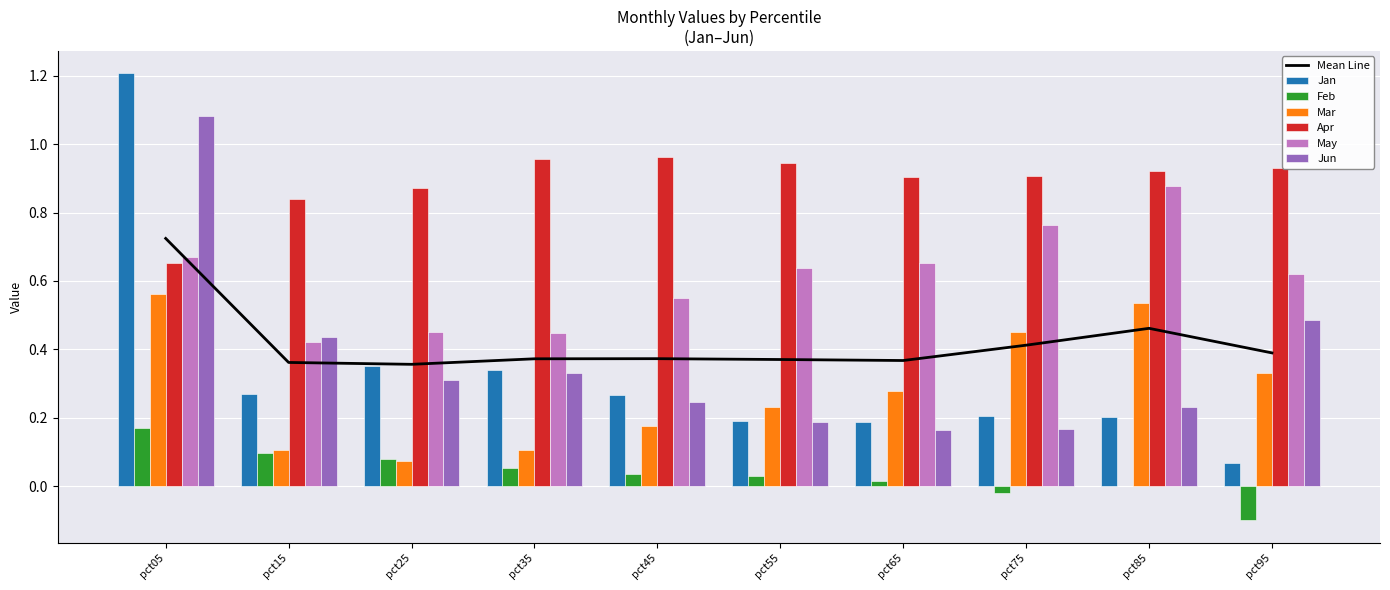

The value of Feb at pct85 is 0.0. True or false?

False